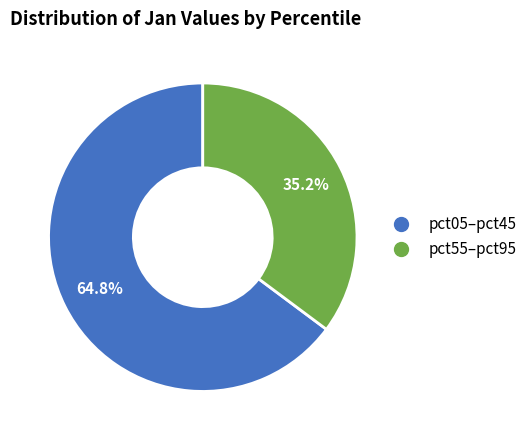

How many segments does this pie chart have?

2